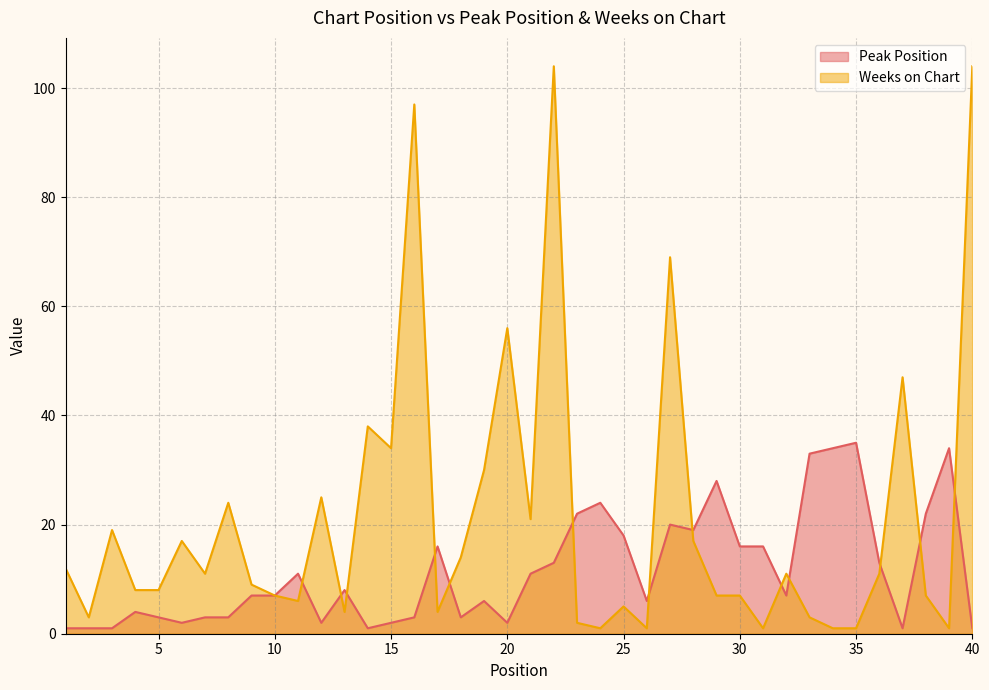

Rank the categories by Peak Position value from lowest to highest.

1, 2, 3, 14, 37, 40, 6, 12, 15, 20, 5, 7, 8, 16, 18, 4, 19, 26, 9, 10, 32, 13, 11, 21, 22, 36, 17, 30, 31, 25, 28, 27, 23, 38, 24, 29, 33, 34, 39, 35